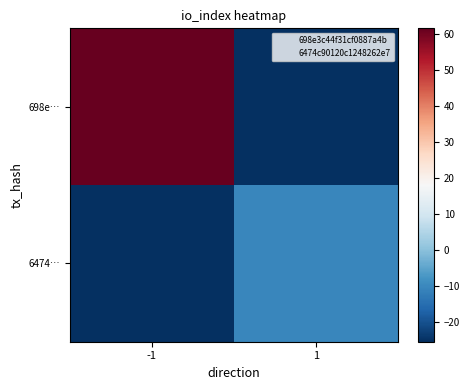

Which series changed the most between -1 and 1?

698e…